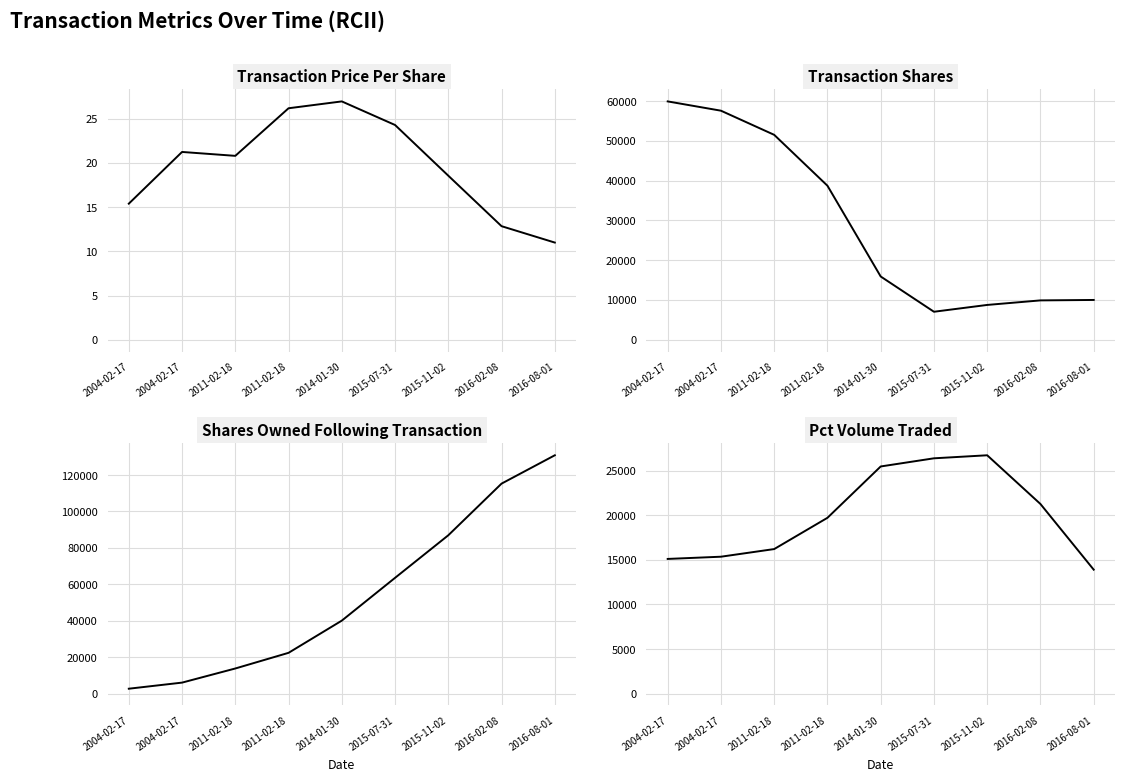

What is the difference between the maximum and minimum values in the pctVolumeTraded series?

12836.0